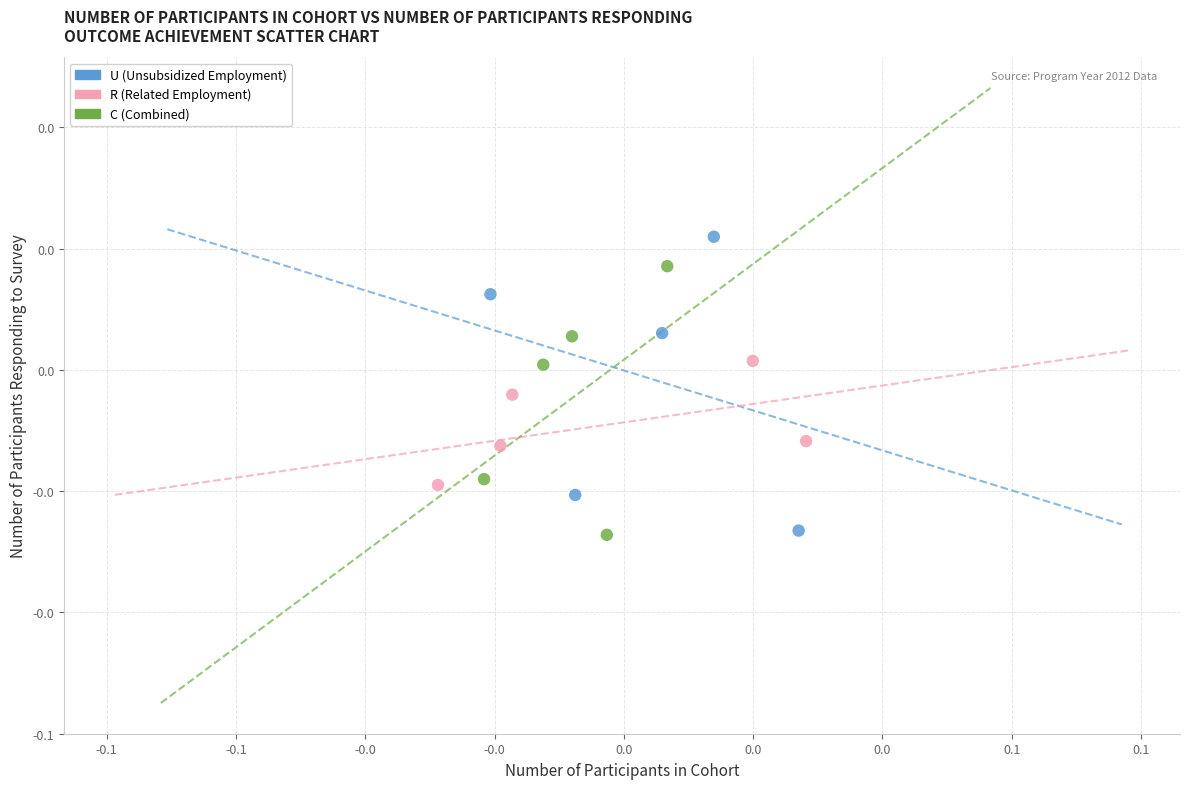

What are all the series names shown in the legend?

U (Unsubsidized Employment), R (Related Employment), C (Combined)